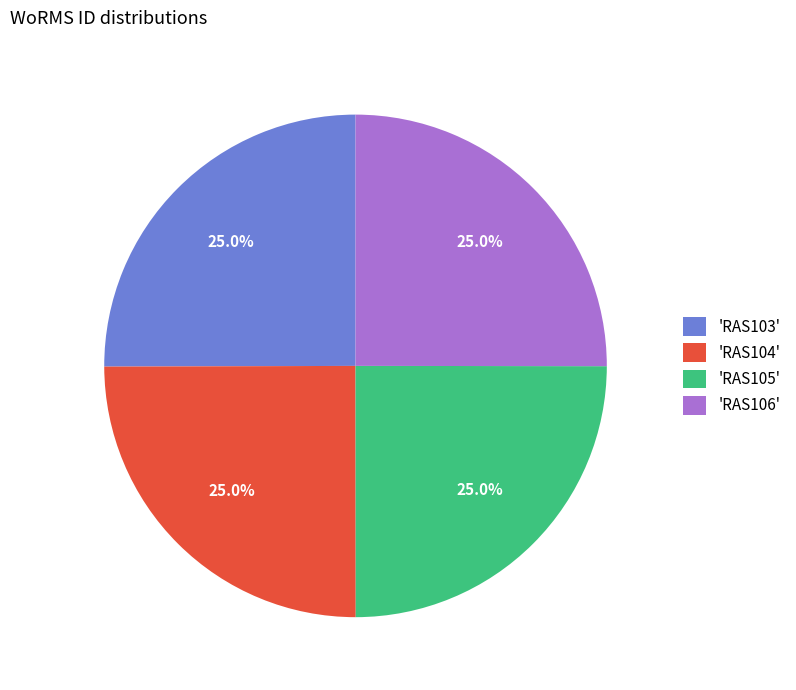

Combined, what portion of the pie is 'RAS104' and 'RAS106'?

50.0%